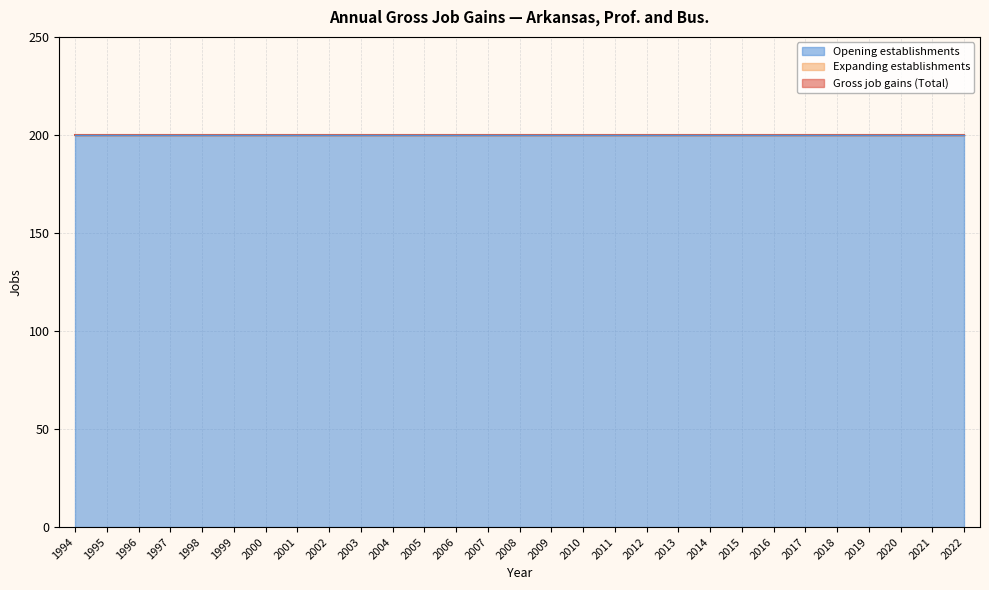

Is the value of Opening establishments at 2000 greater than the value of Expanding establishments at 2015?

Yes